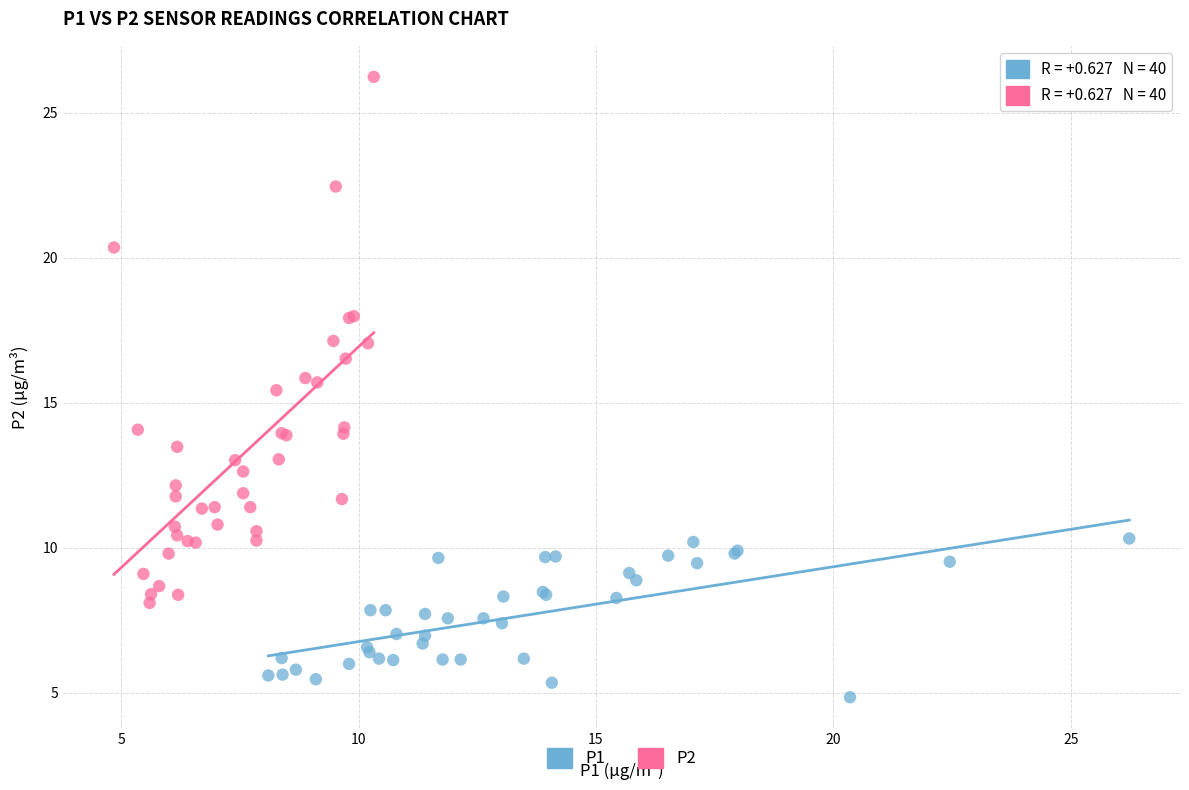

Which series has the largest Y range (max minus min)?

P2